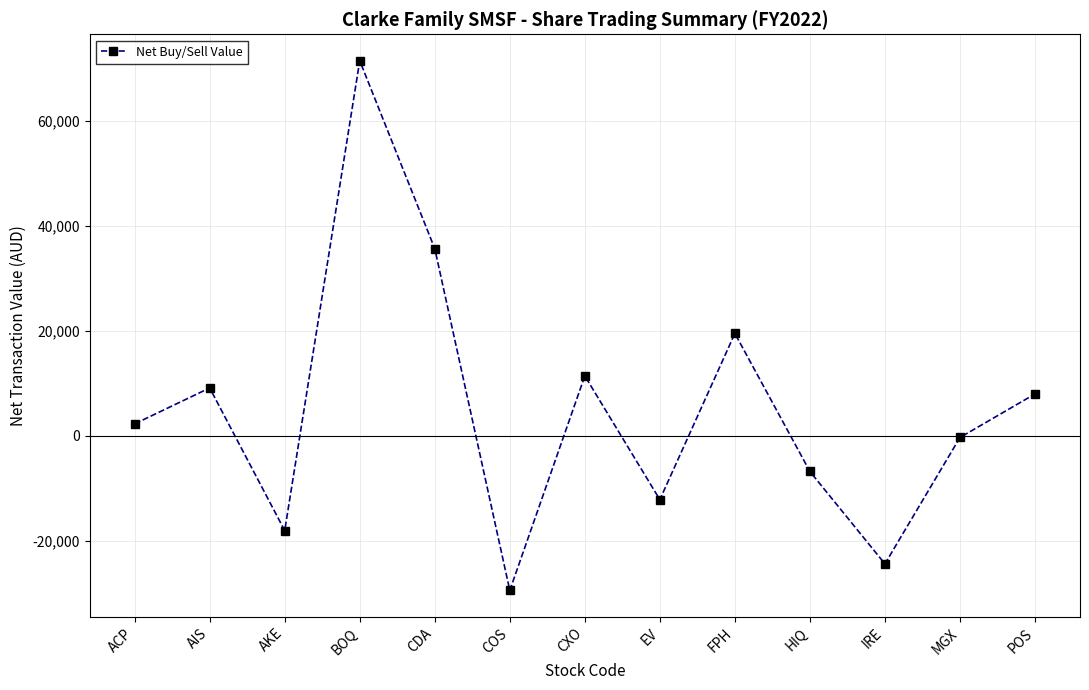

List the labels in order of value, largest first.

BOQ, CDA, FPH, CXO, AIS, POS, ACP, MGX, HIQ, EV, AKE, IRE, COS